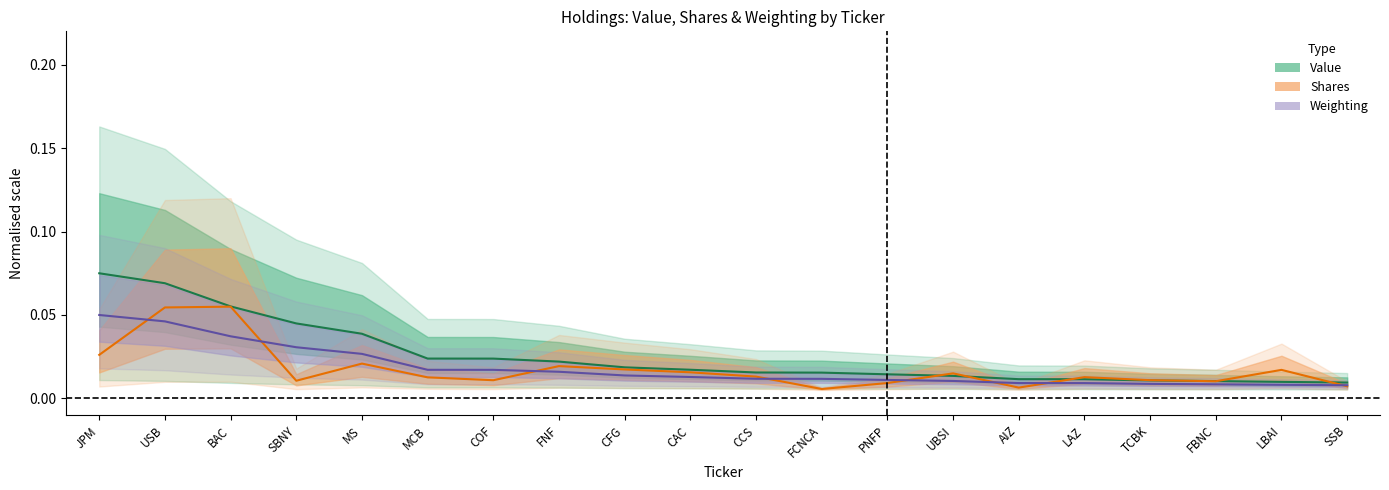

Reading right to left, what are all the values shown in this chart?

Value (mid): SSB=0.0	LBAI=0.0	FBNC=0.0	TCBK=0.0	LAZ=0.0	AIZ=0.0	UBSI=0.0	PNFP=0.0	FCNCA=0.0	CCS=0.0	CAC=0.0	CFG=0.0	FNF=0.0	COF=0.0	MCB=0.0	MS=0.0	SBNY=0.0	BAC=0.1	USB=0.1	JPM=0.1
Shares (mid): SSB=0.0	LBAI=0.0	FBNC=0.0	TCBK=0.0	LAZ=0.0	AIZ=0.0	UBSI=0.0	PNFP=0.0	FCNCA=0.0	CCS=0.0	CAC=0.0	CFG=0.0	FNF=0.0	COF=0.0	MCB=0.0	MS=0.0	SBNY=0.0	BAC=0.1	USB=0.1	JPM=0.0
Weighting (mid): SSB=0.0	LBAI=0.0	FBNC=0.0	TCBK=0.0	LAZ=0.0	AIZ=0.0	UBSI=0.0	PNFP=0.0	FCNCA=0.0	CCS=0.0	CAC=0.0	CFG=0.0	FNF=0.0	COF=0.0	MCB=0.0	MS=0.0	SBNY=0.0	BAC=0.0	USB=0.0	JPM=0.0